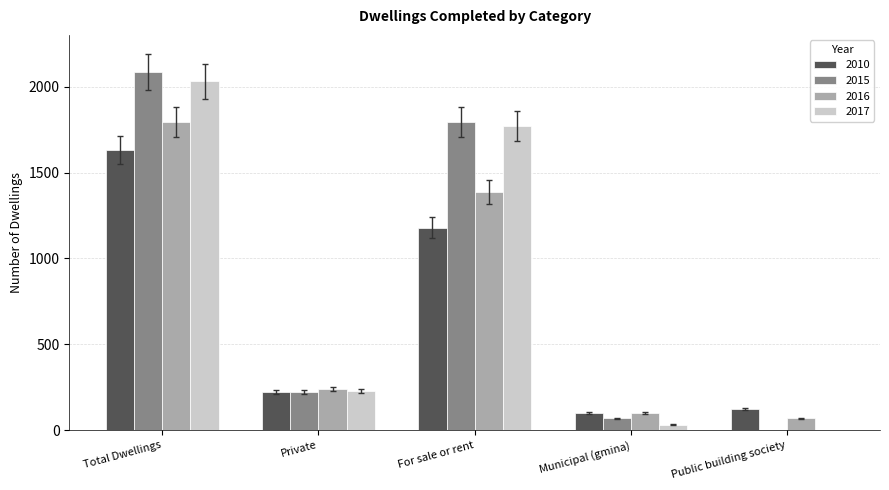

At which category is the sum across all series the highest?

Total Dwellings